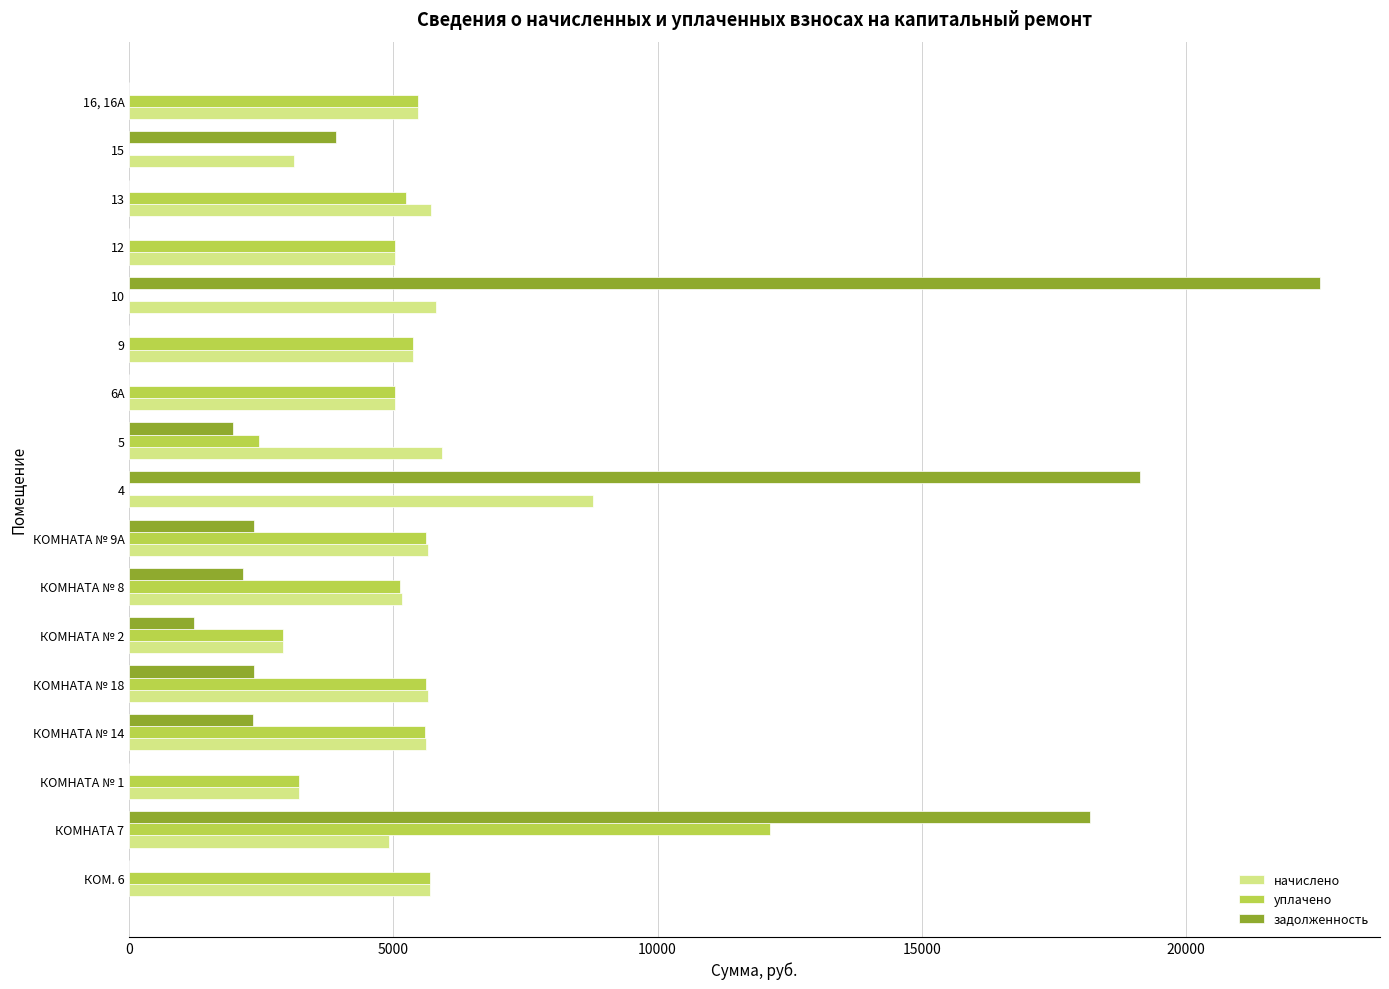

Count the number of data series in this chart.

3